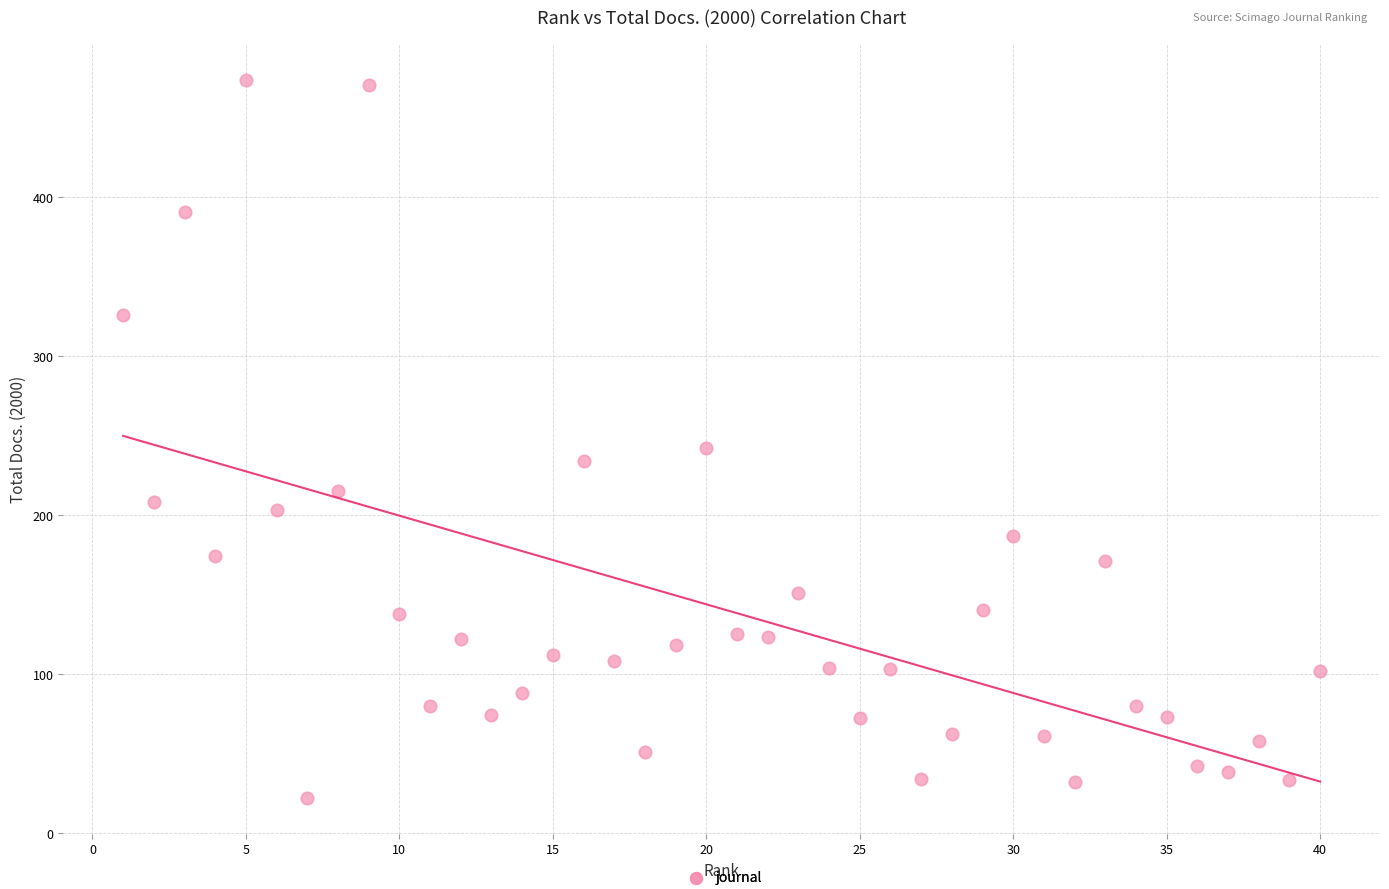

What Y value in the scatter plot is closest to 248?

242